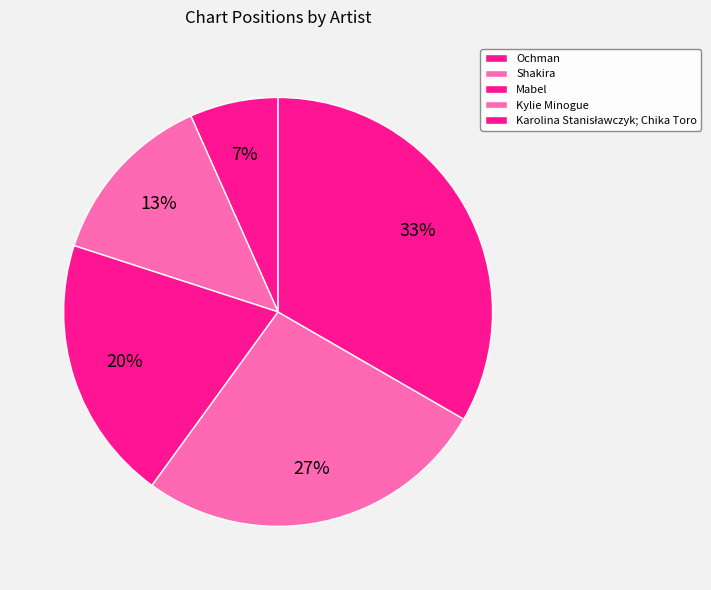

Count the number of slices in the pie.

5